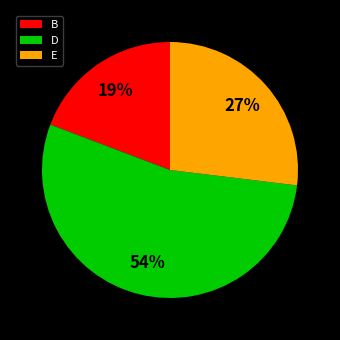

Count the number of slices in the pie.

3